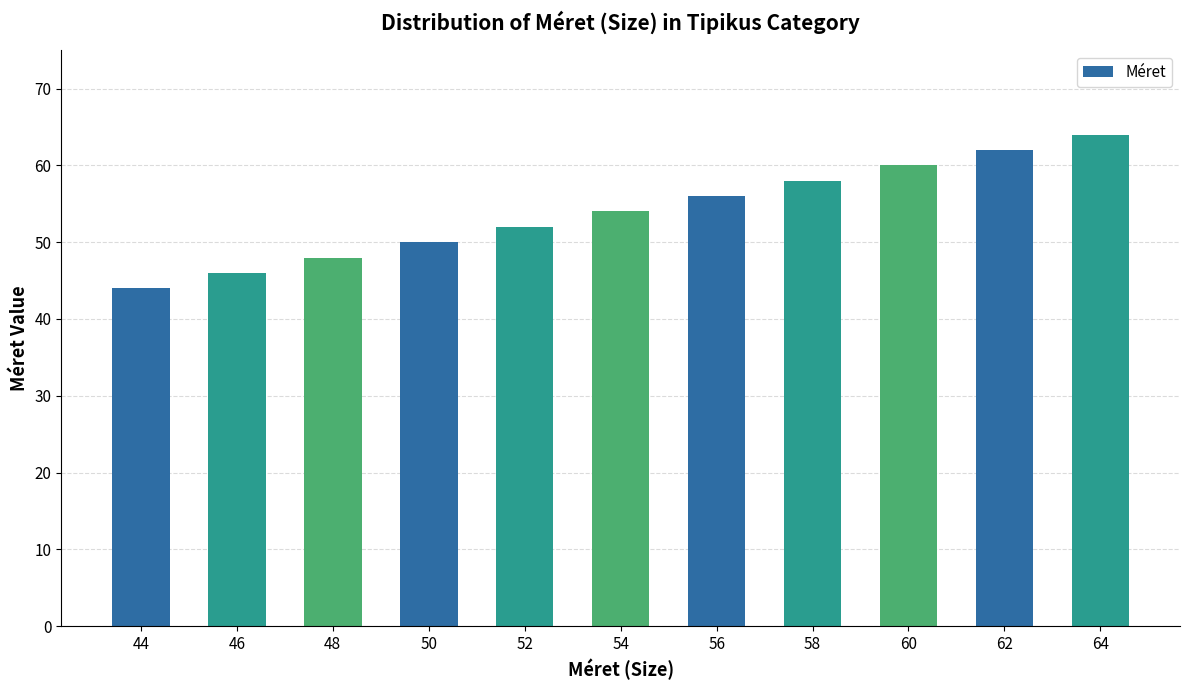

How many distinct data groups are displayed?

1